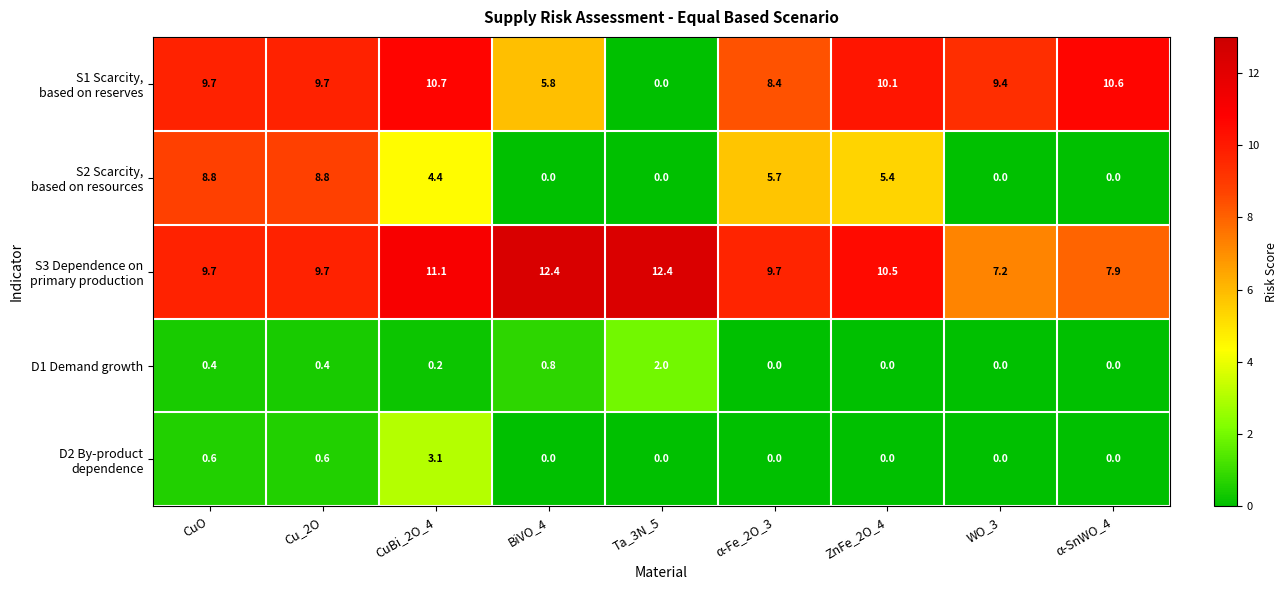

True or false: D1 Demand growth has a value of 0.0 at WO_3.

True